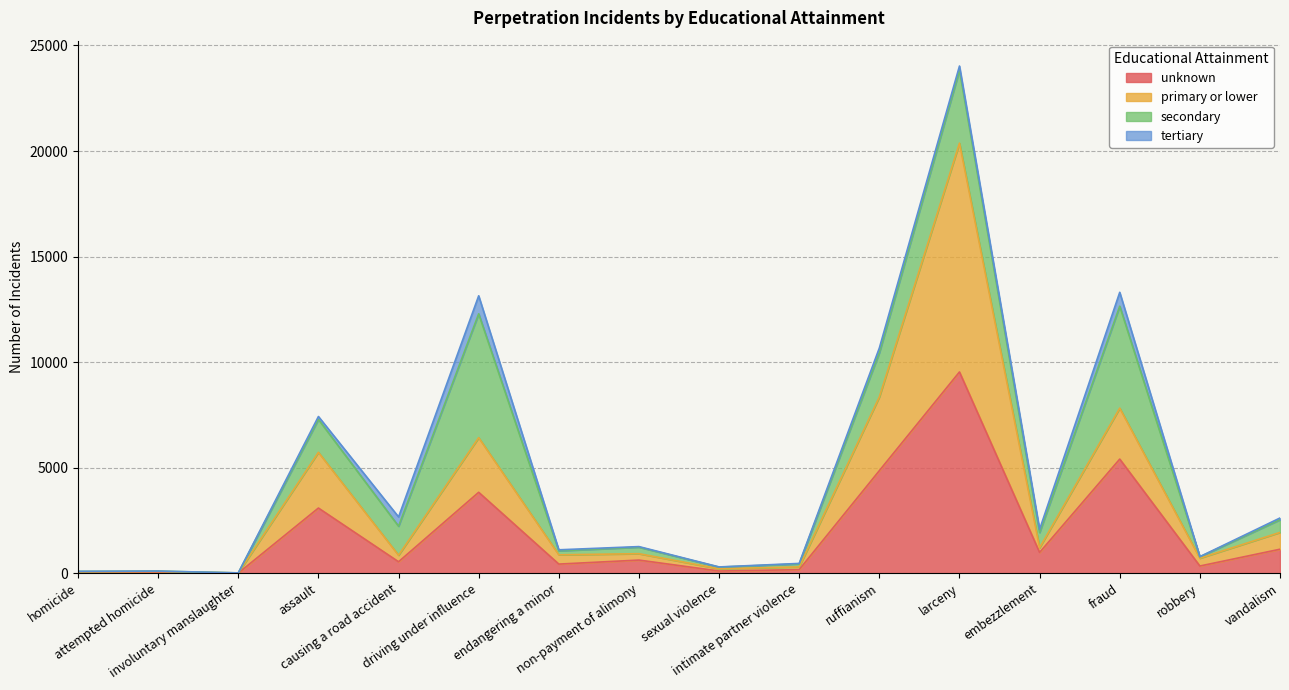

At which category is the sum across all series the highest?

larceny